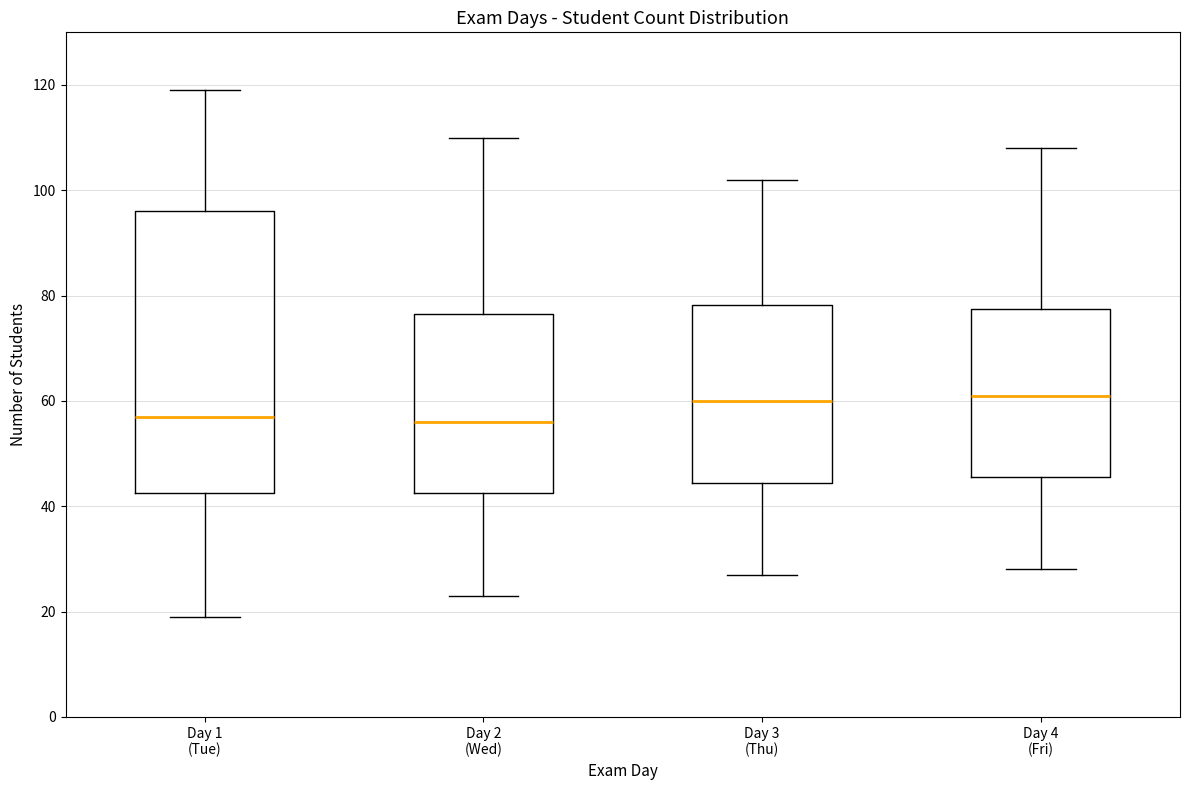

Reading left to right, read every box against the y-axis: the position of its median line, the range the box covers, and the ends of its whiskers. The values are not printed on the chart, so give them approximately, as read against the axis.

Day 1 (Tue): median 58, box 42 to 96, whiskers 20 to 120
Day 2 (Wed): median 56, box 42 to 76, whiskers 24 to 110
Day 3 (Thu): median 60, box 44 to 78, whiskers 28 to 102
Day 4 (Fri): median 62, box 46 to 78, whiskers 28 to 108